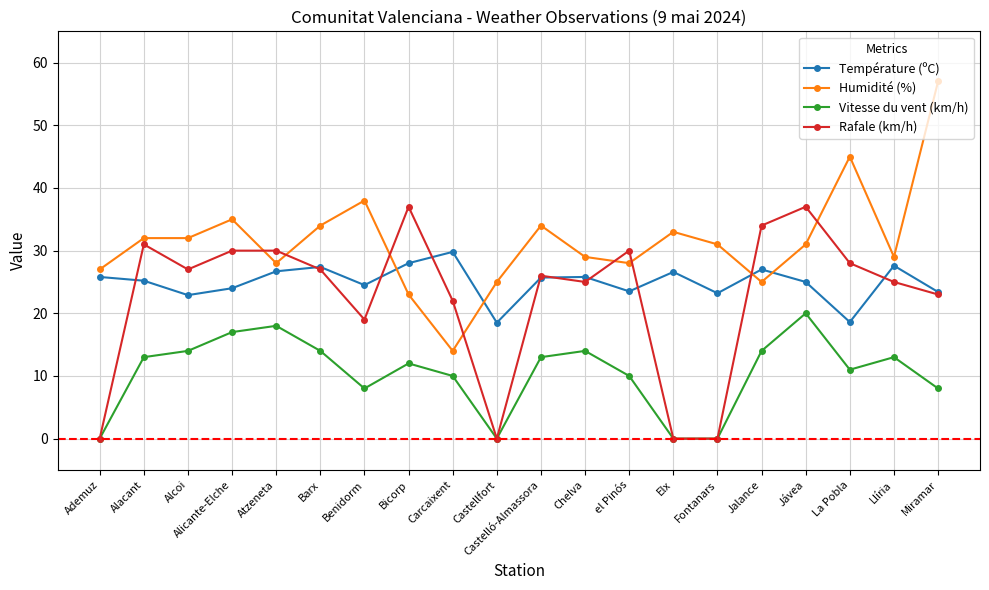

True or false: Humidité (%) has more than 0 points higher than both neighbors.

True